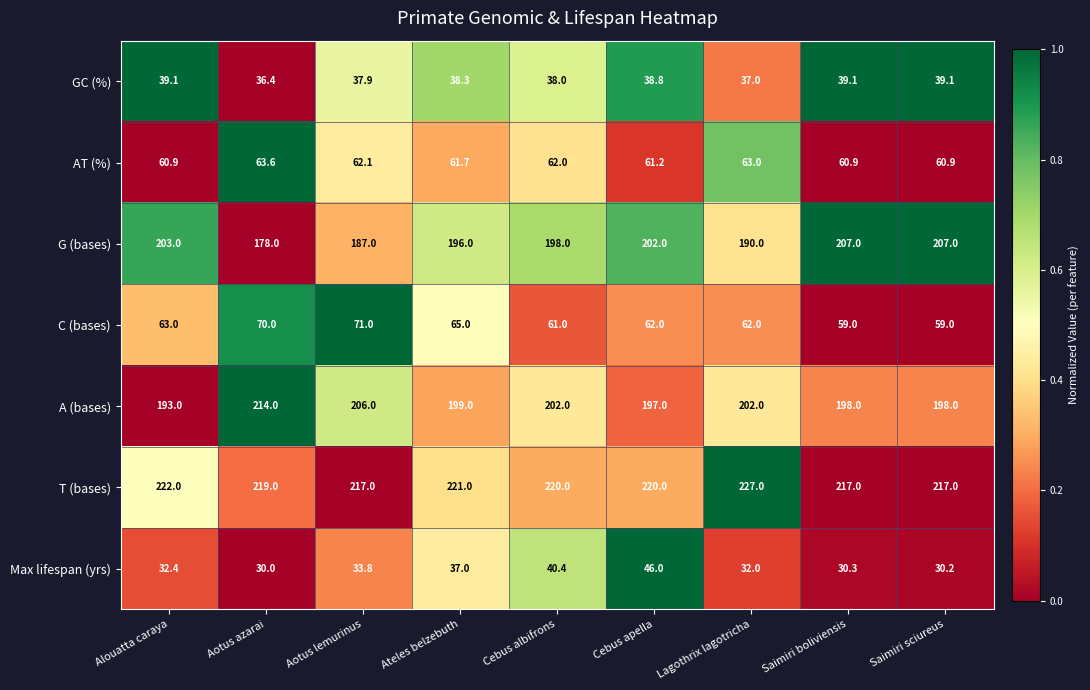

What is the maximum value shown in the chart?

227.0